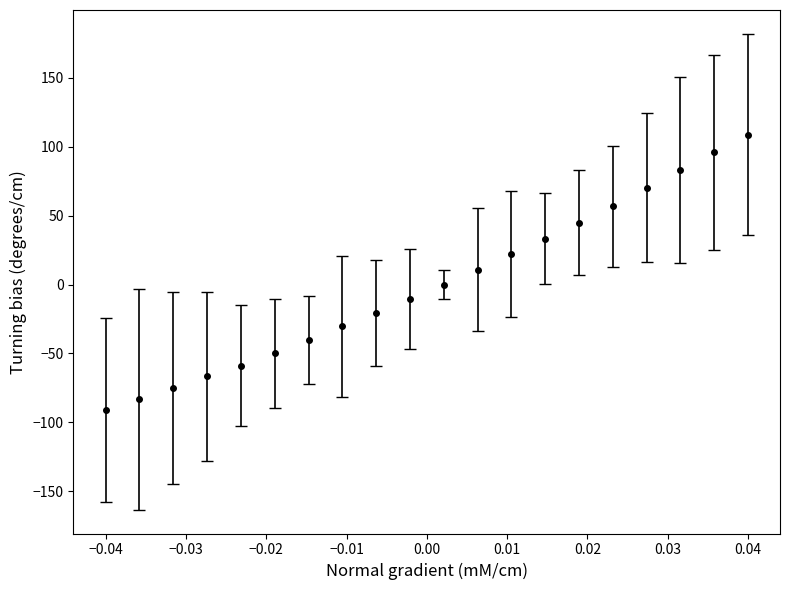

True or false: there are more than 2 points higher than both neighbors.

False